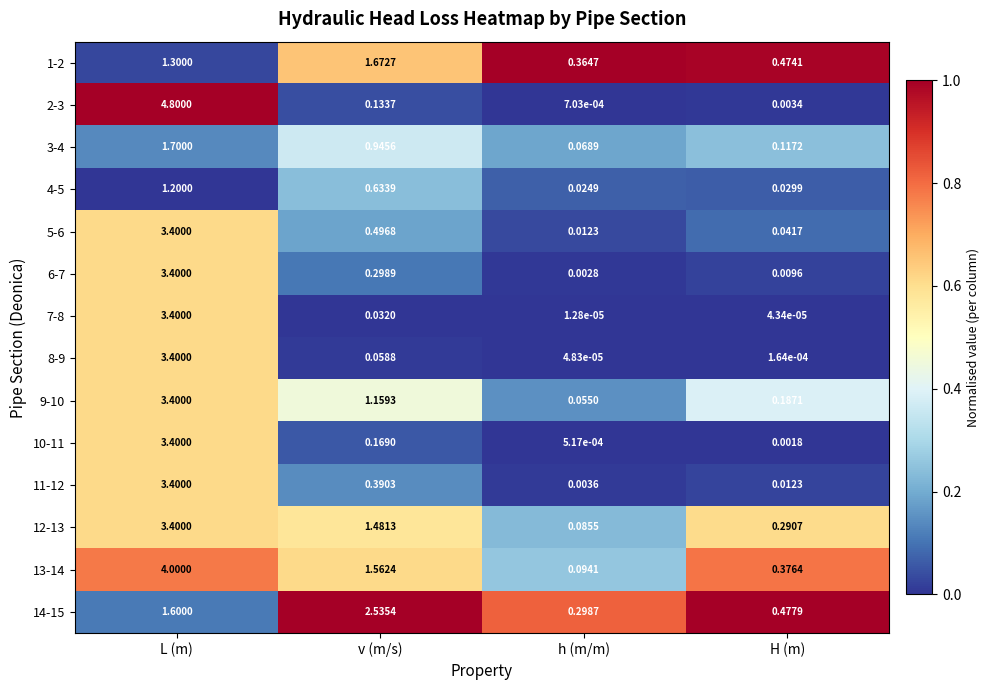

At which category is the sum across all series the highest?

L (m)